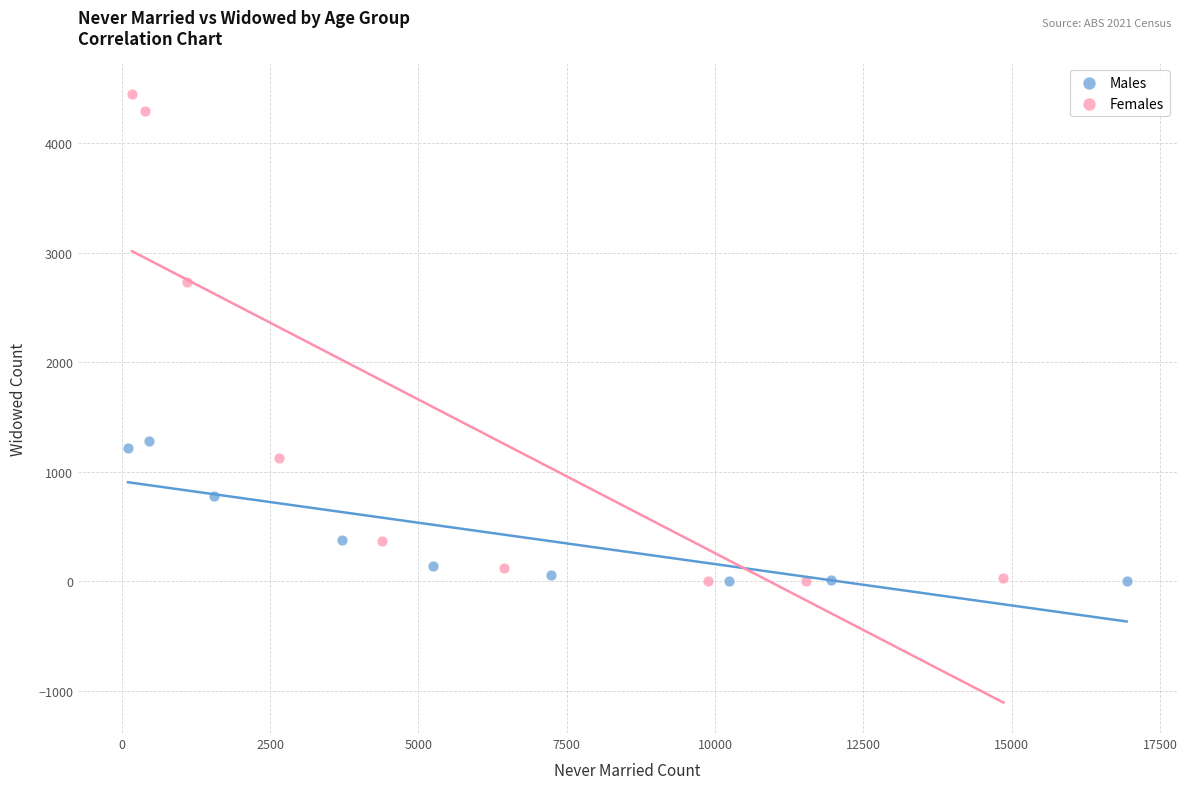

Which series has the widest spread of Y values?

Females